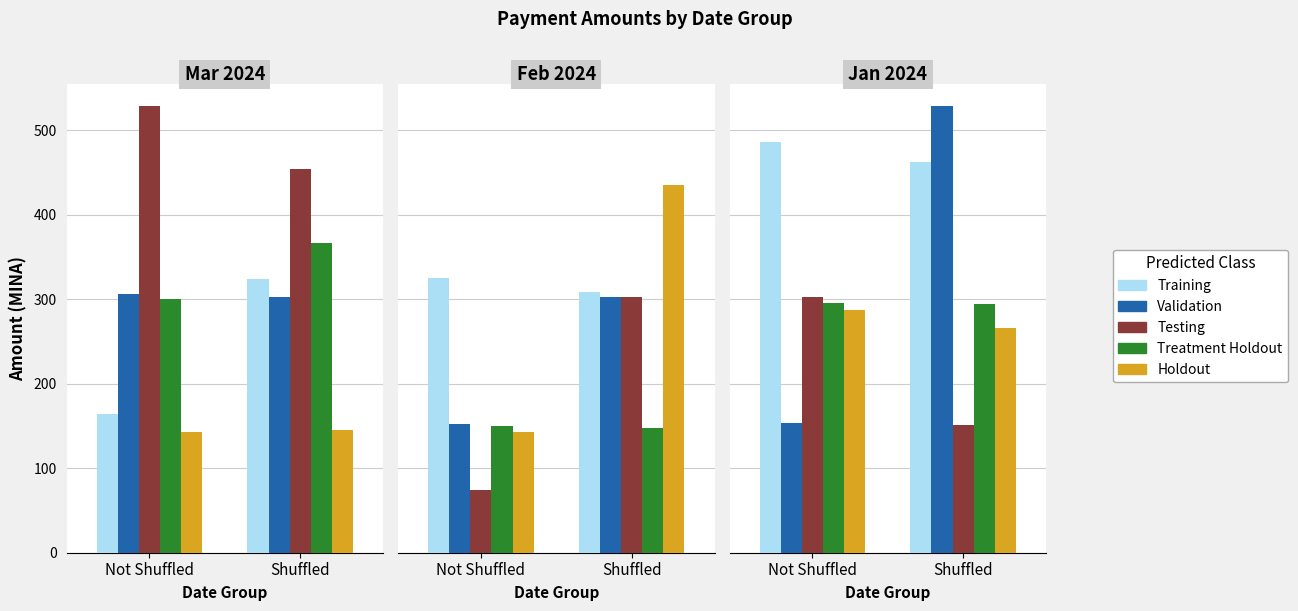

Is the value of Testing at 3 greater than the value of Holdout at 2?

Yes